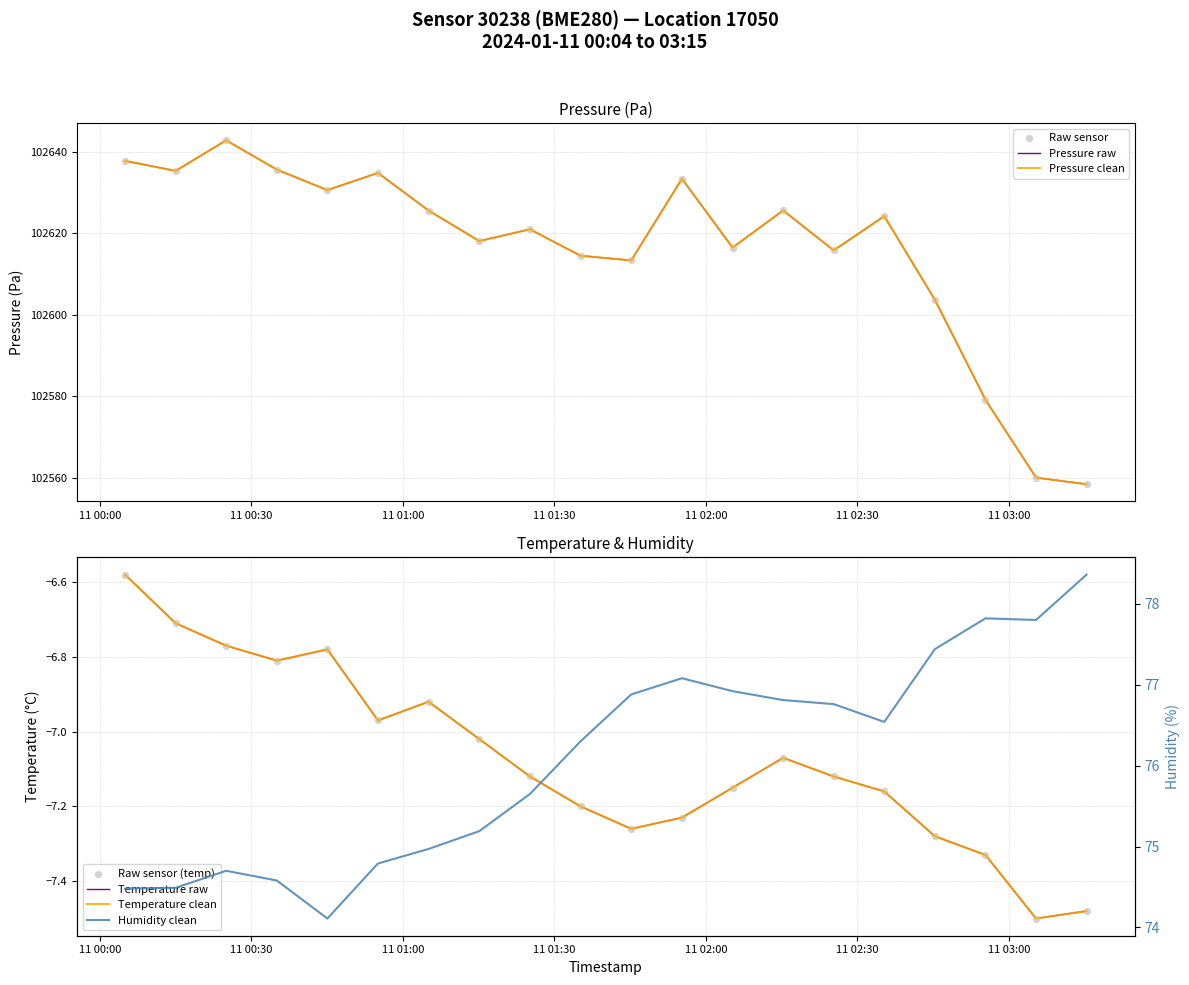

Is the value of temperature at 18 greater than the value of humidity at 5?

No